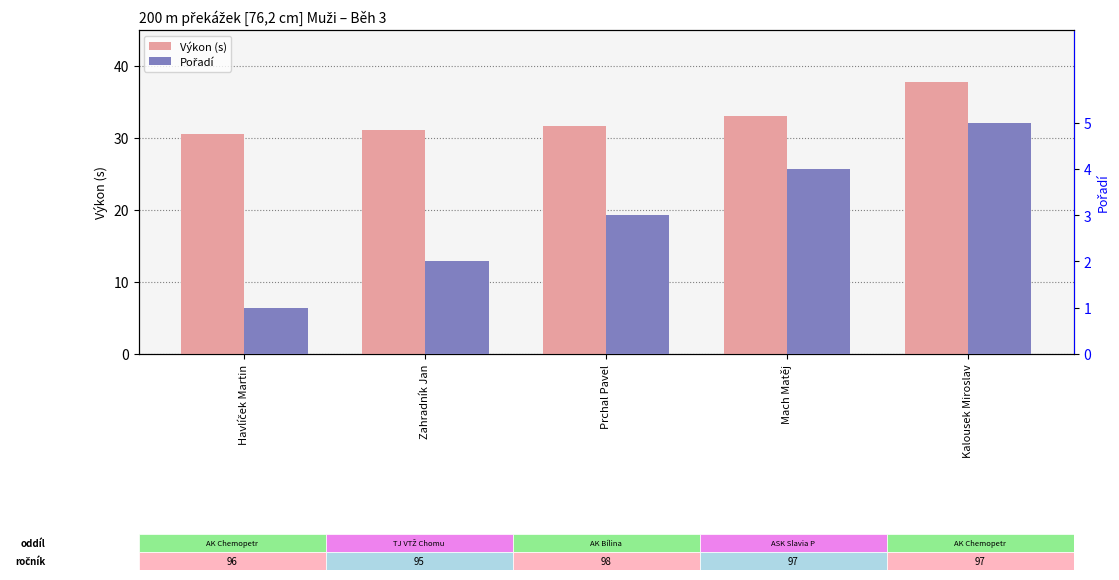

The value of Výkon (s) at Havlíček Martin is 21.1. True or false?

False